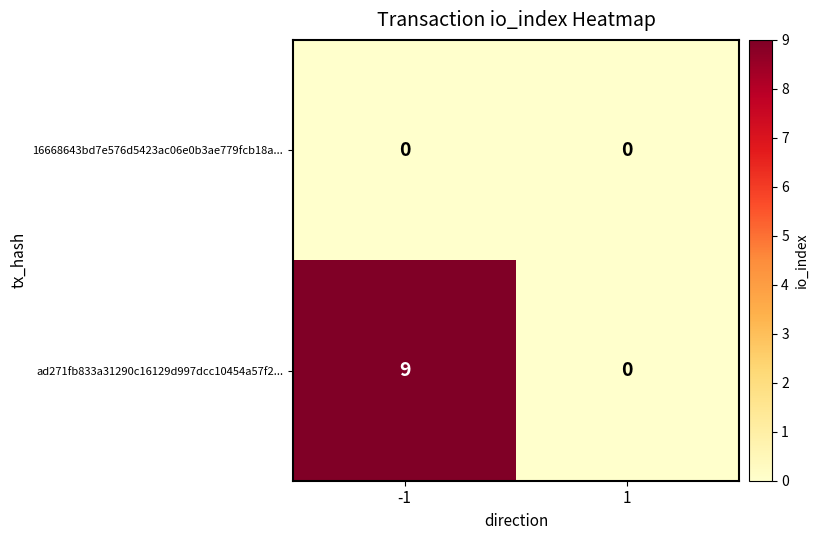

The value of 16668643bd7e576d5423ac06e0b3ae779fcb18a... at -1 is 0. True or false?

True